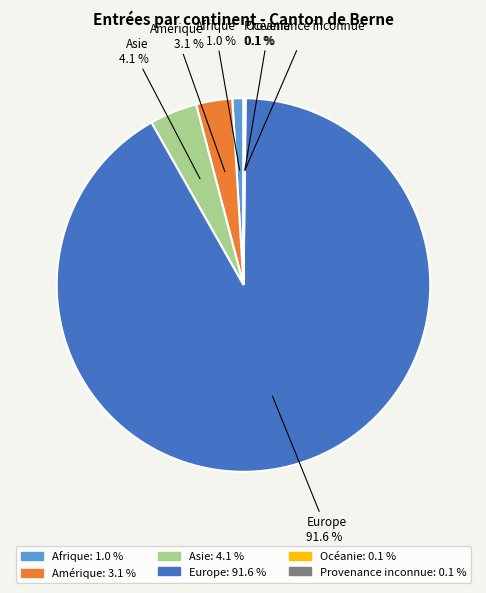

Between Asie and Amérique, which is larger?

Asie